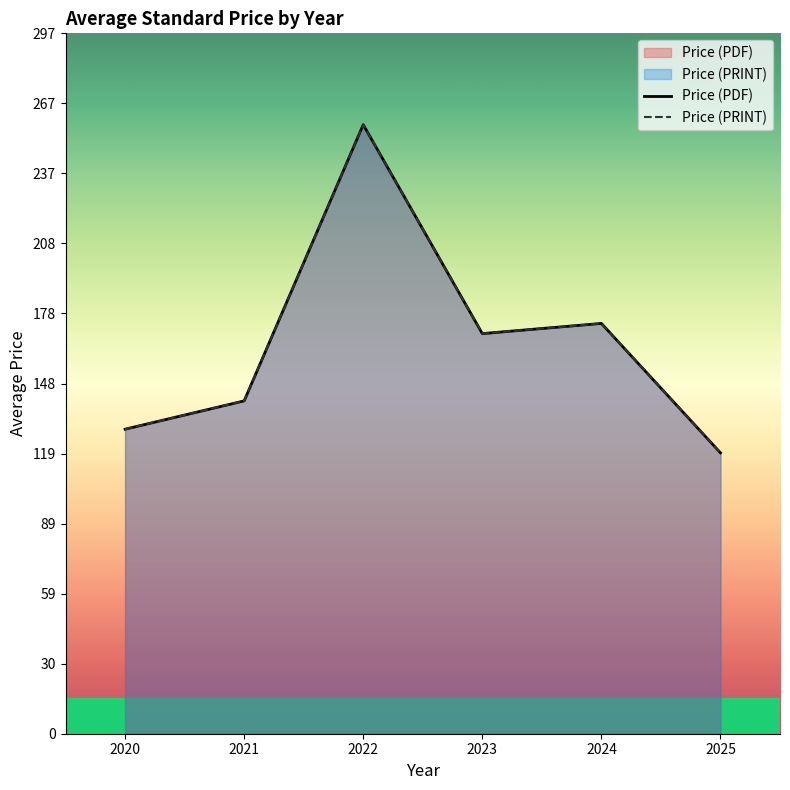

Which has a higher value, 2025 or 2022?

2022